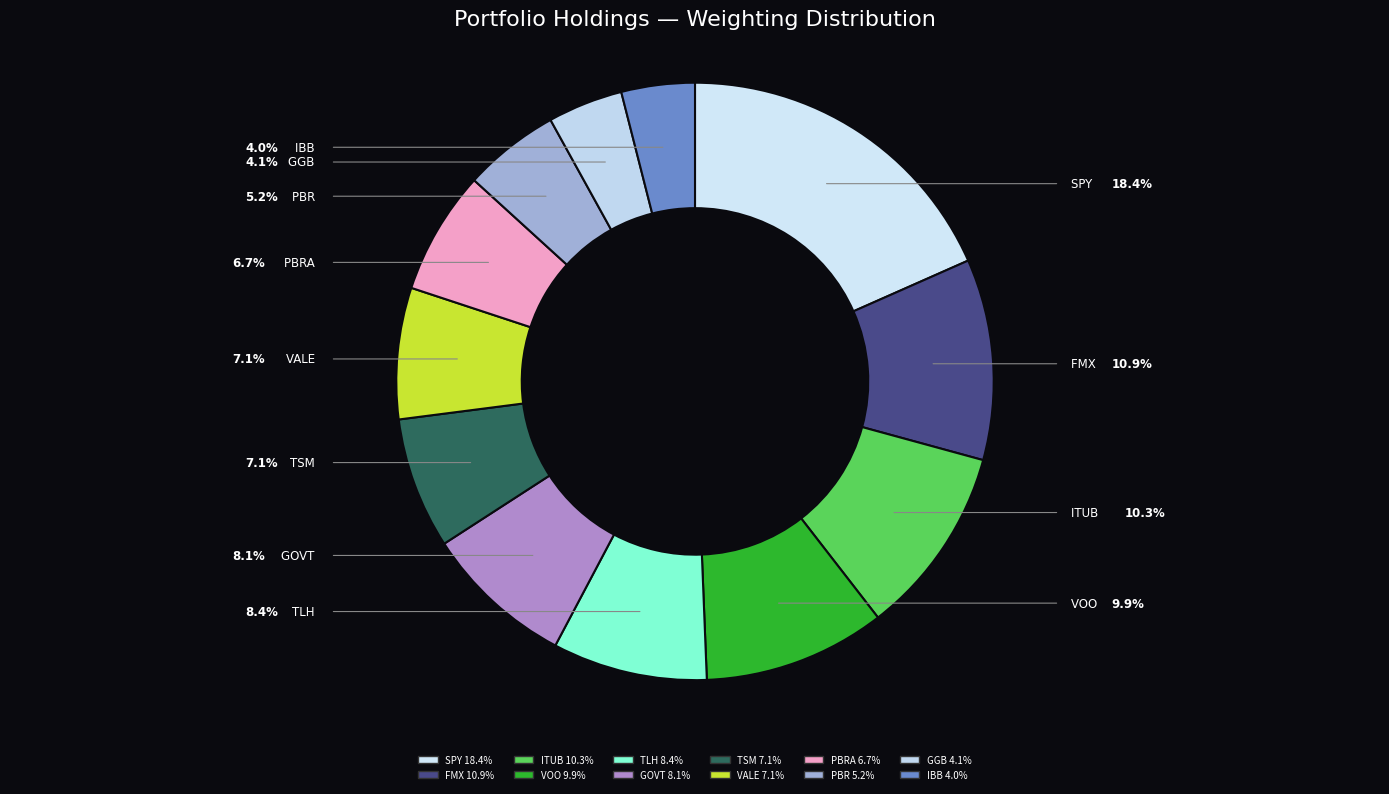

How many slices are in this pie chart?

12